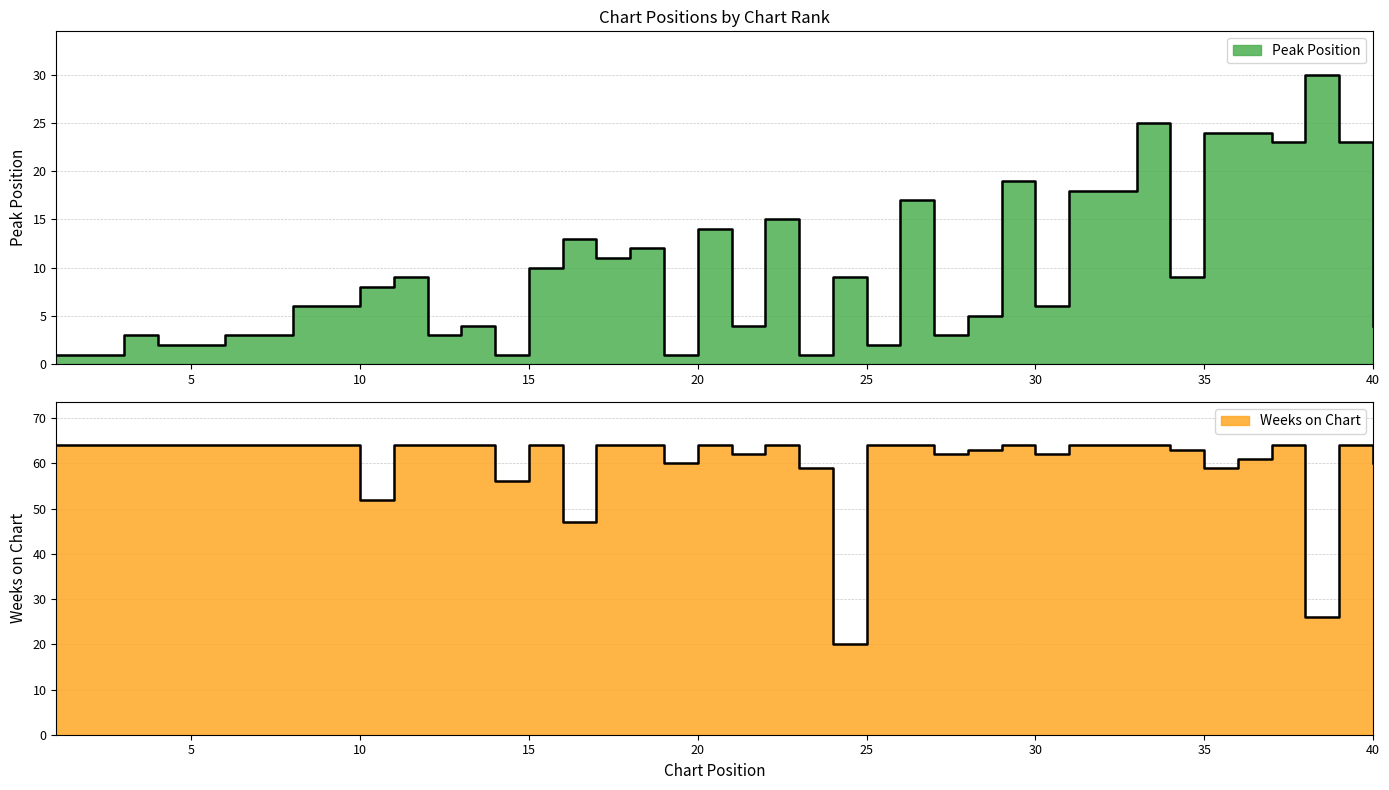

How many interior local peaks does the Peak Position series have?

12